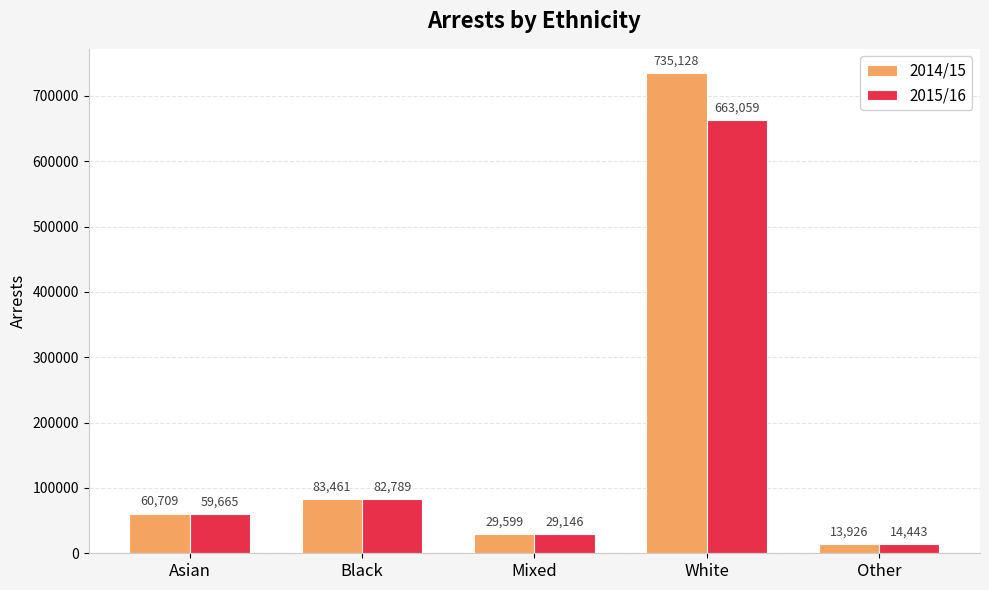

List the series in order of their overall mean, lowest first.

2015/16, 2014/15